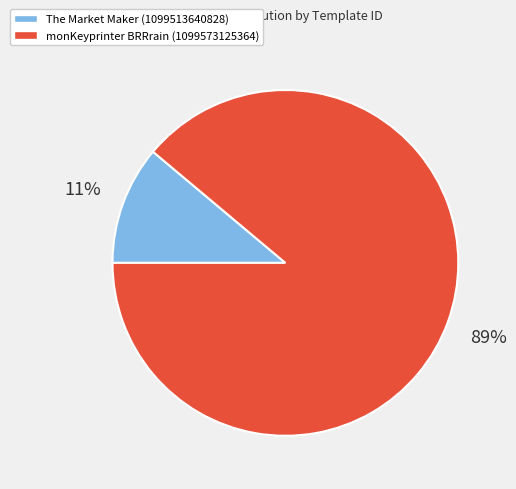

To the nearest percent, what is the average slice percentage?

50%